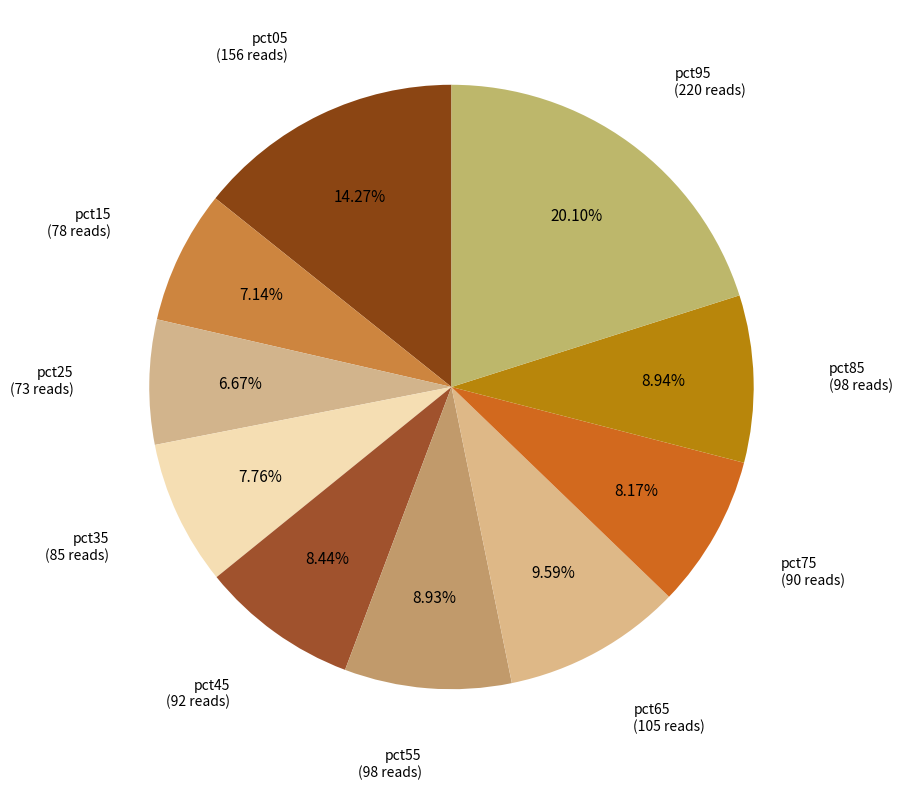

To the nearest percent, what portion does pct55 represent?

9%